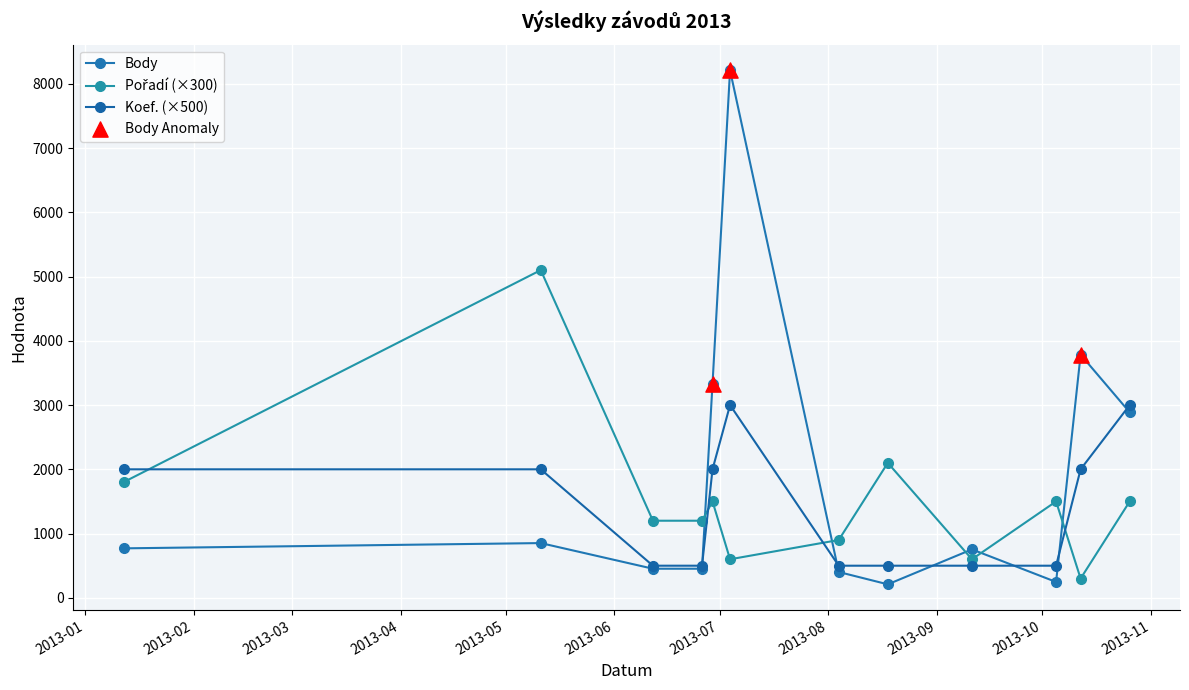

How many distinct data groups are displayed?

3